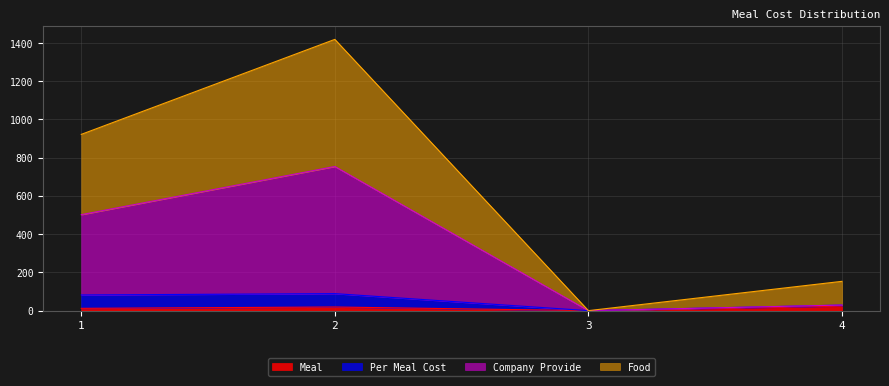

What is the difference between the Meal values at 4 and 3?

24.0